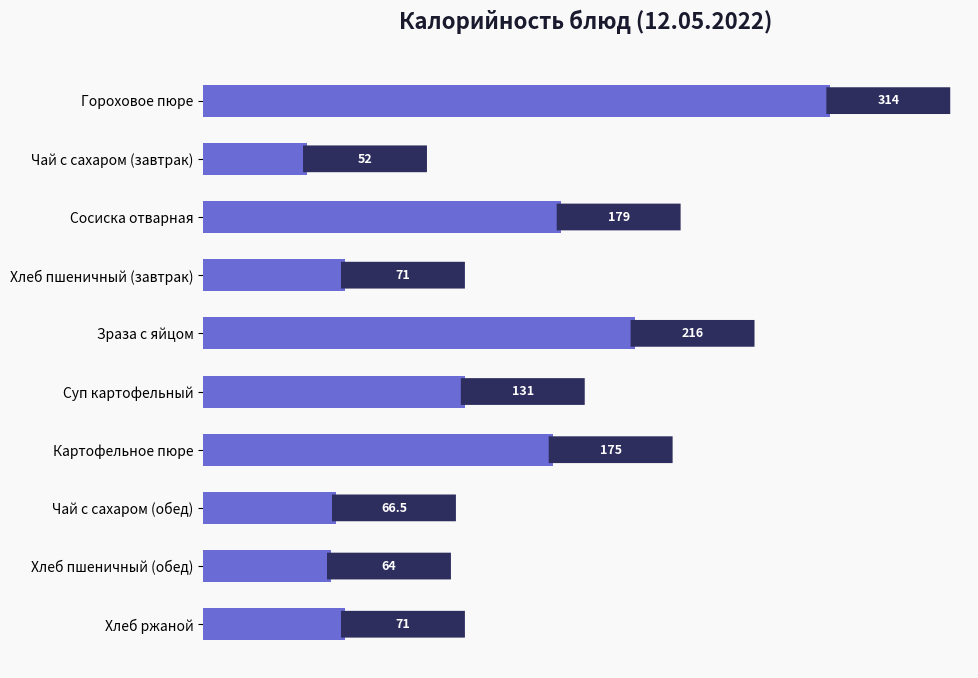

What is the value of the 1st bar from the top?

314.0